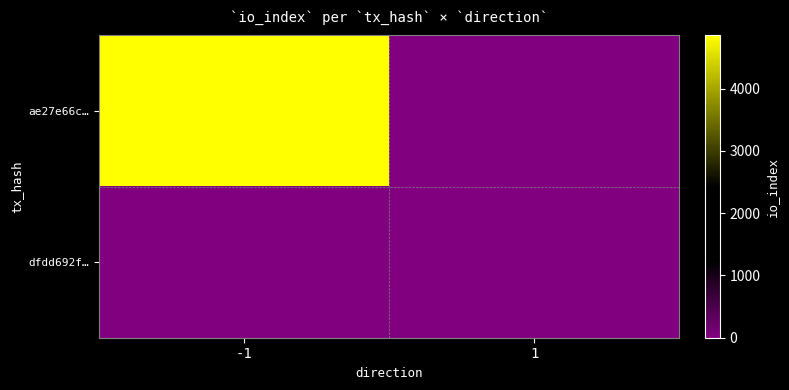

Reading left to right, what are all the values shown in this chart?

ae27e66c…: -1=4853	1=0
dfdd692f…: -1=0	1=0